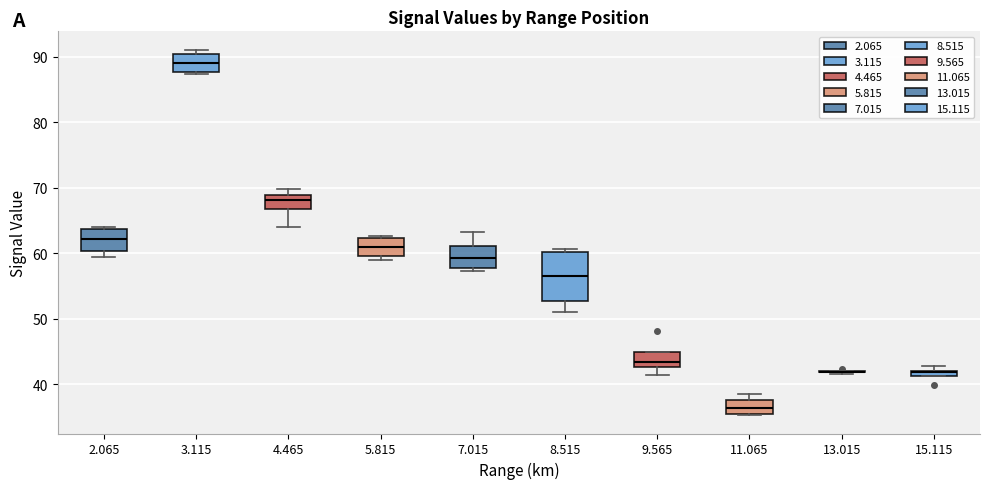

Comparing the boxes themselves (not the whiskers), which one is the tallest?

8.515